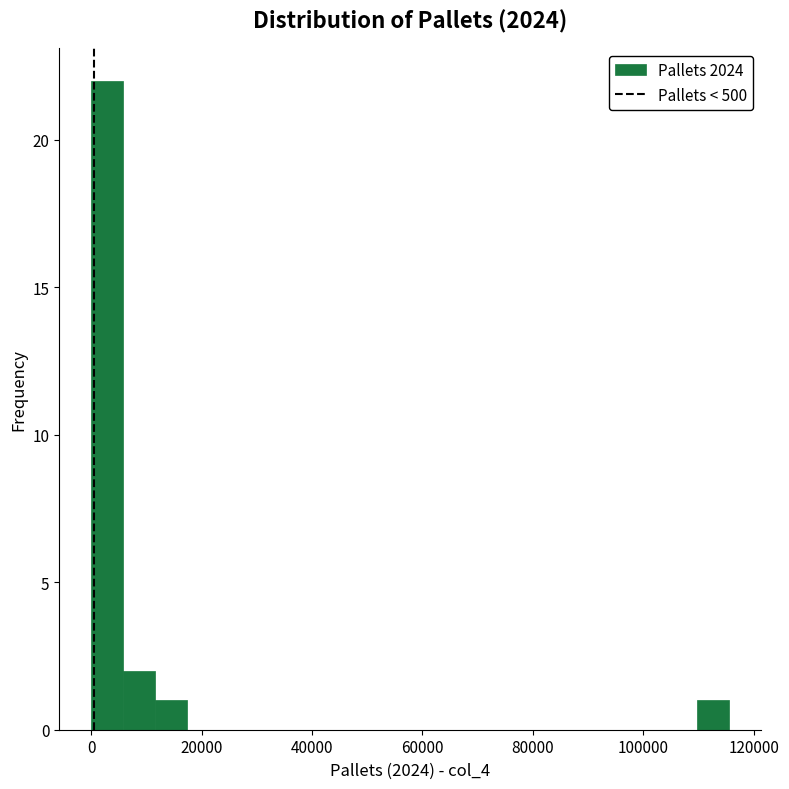

Read against the x-axis, roughly where is the centre of the tallest bar?

2000